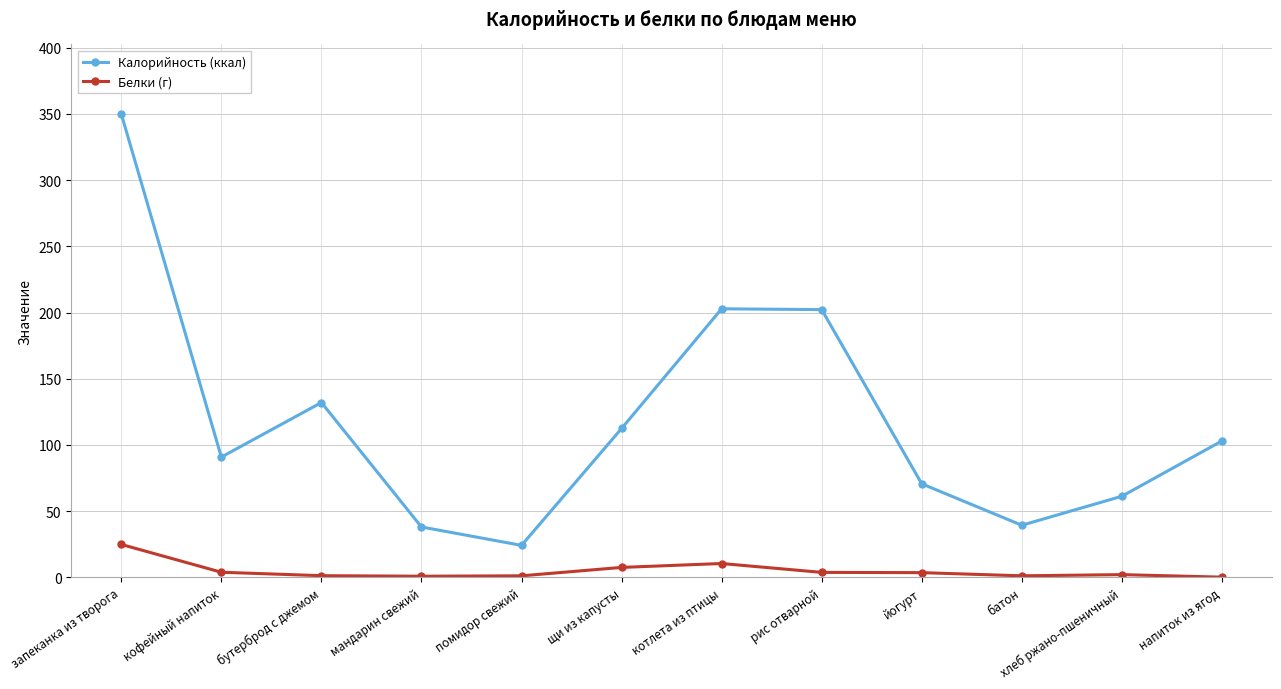

How many data points in Белки (г) are above 3?

6